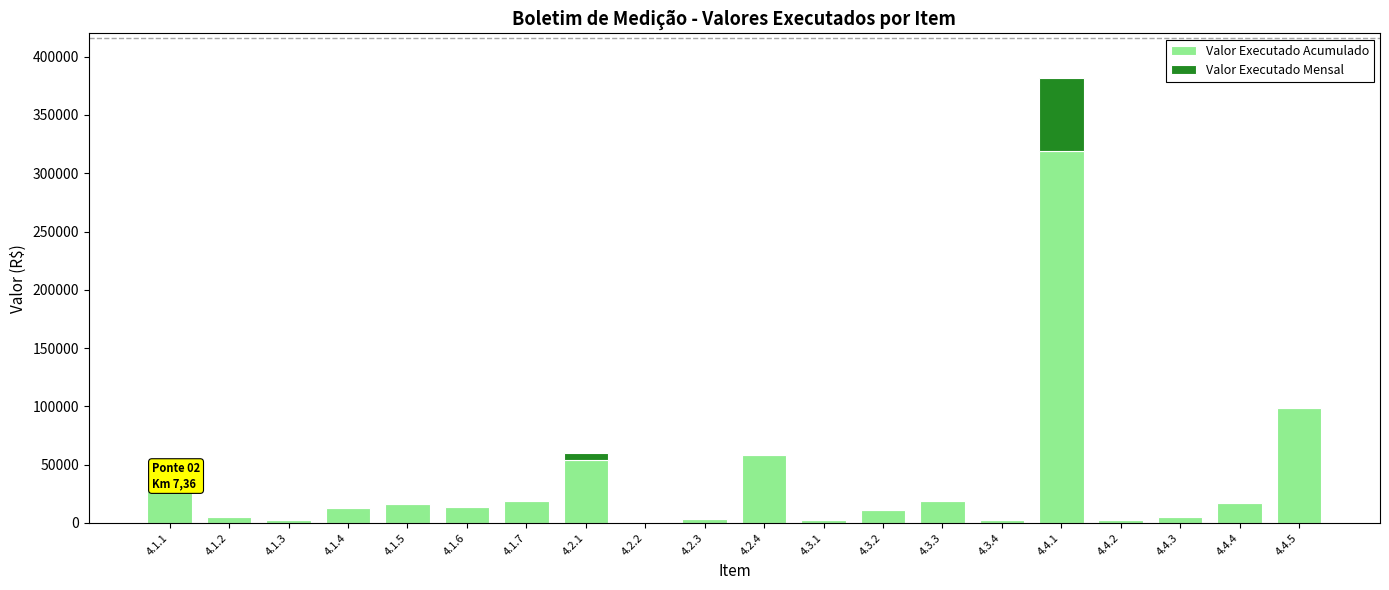

At which label is Valor Executado Acumulado closest to 159845?

4.4.5